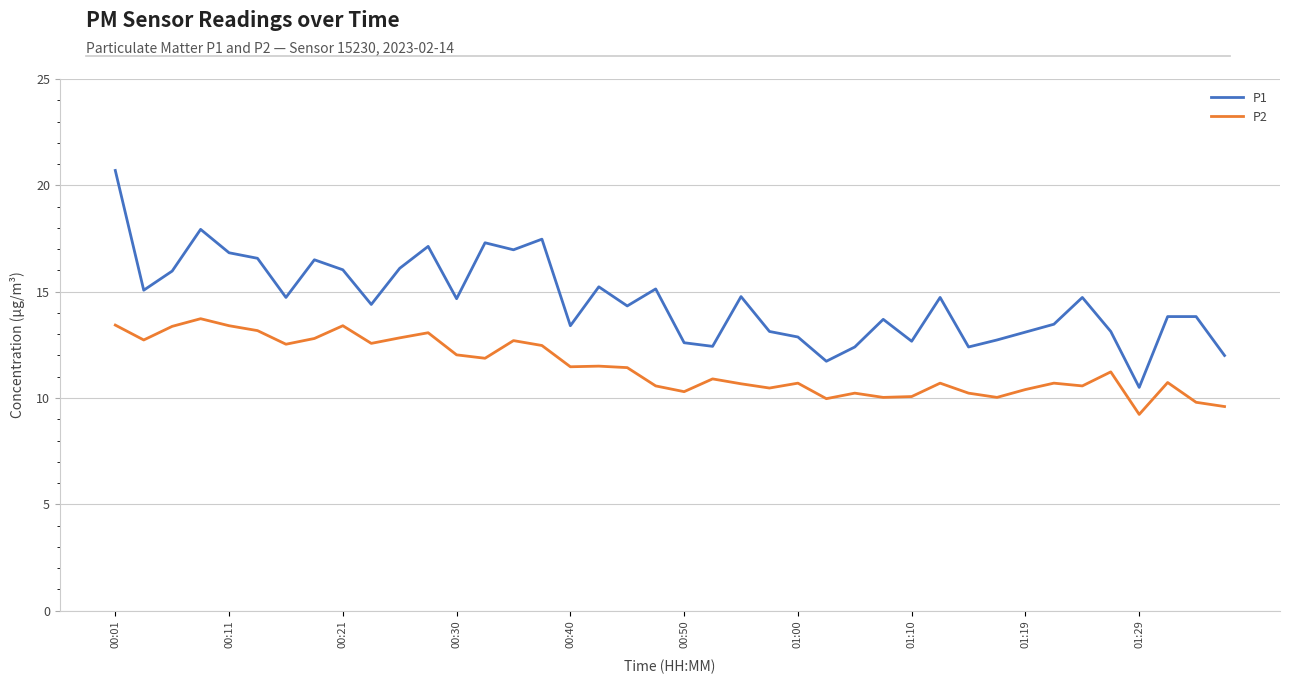

How many lines are shown in the chart?

2